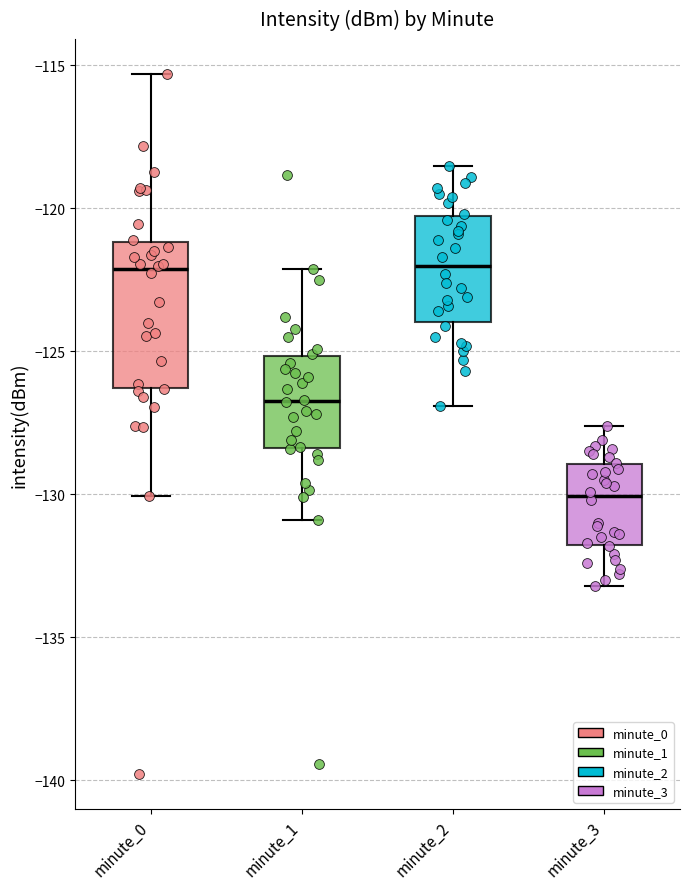

Which box has the lowest median line?

minute_3